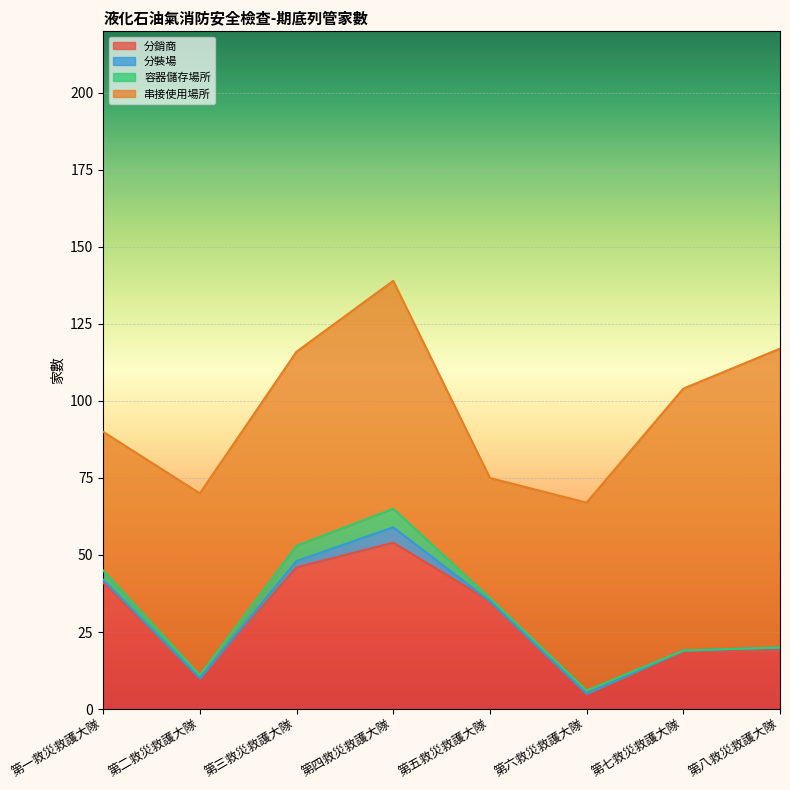

The value of 分裝場 at 第二救災救護大隊 is -2. True or false?

False